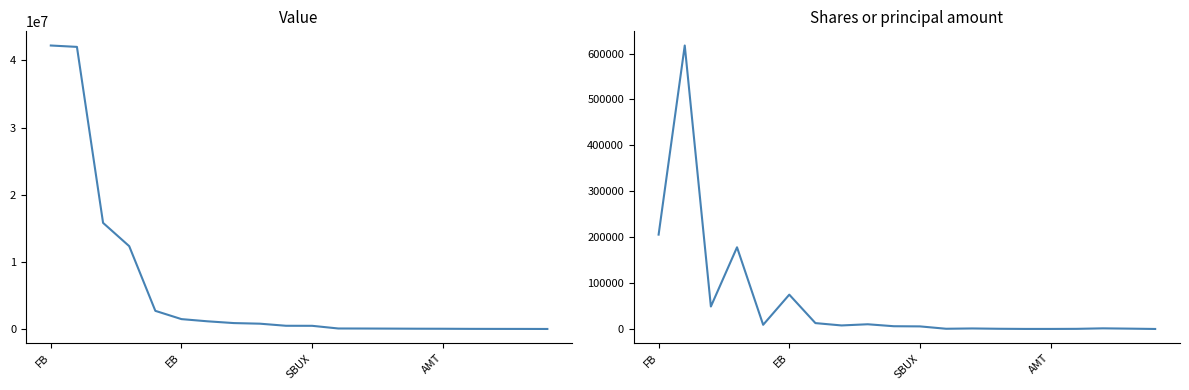

At which label is Shares or principal amount closest to 308914?

FB